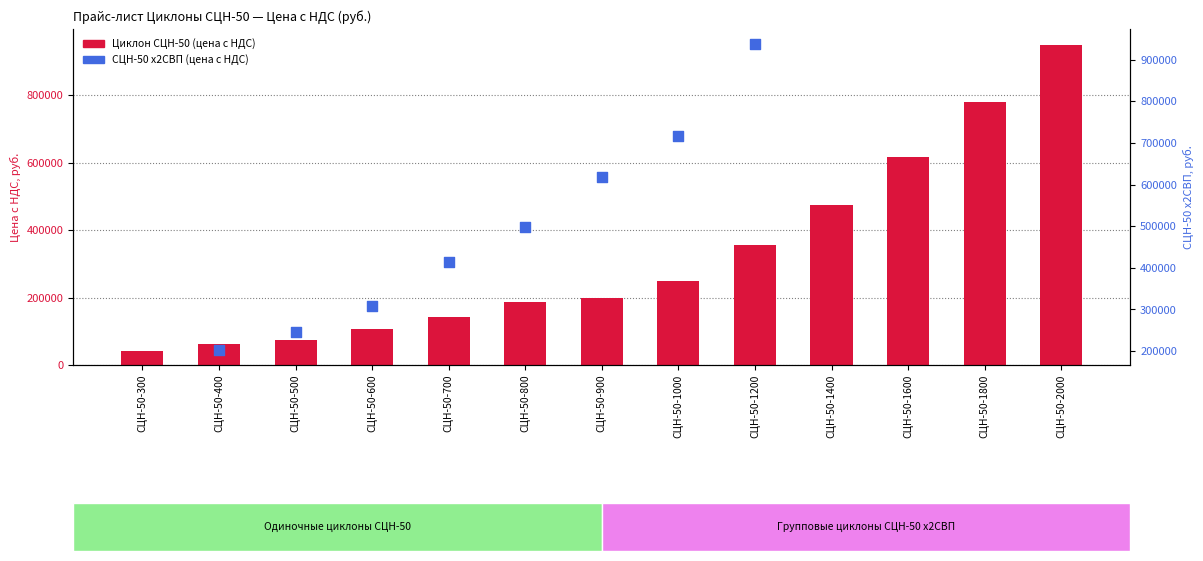

Which series has the largest total across all categories?

Циклон СЦН-50 (цена с НДС)